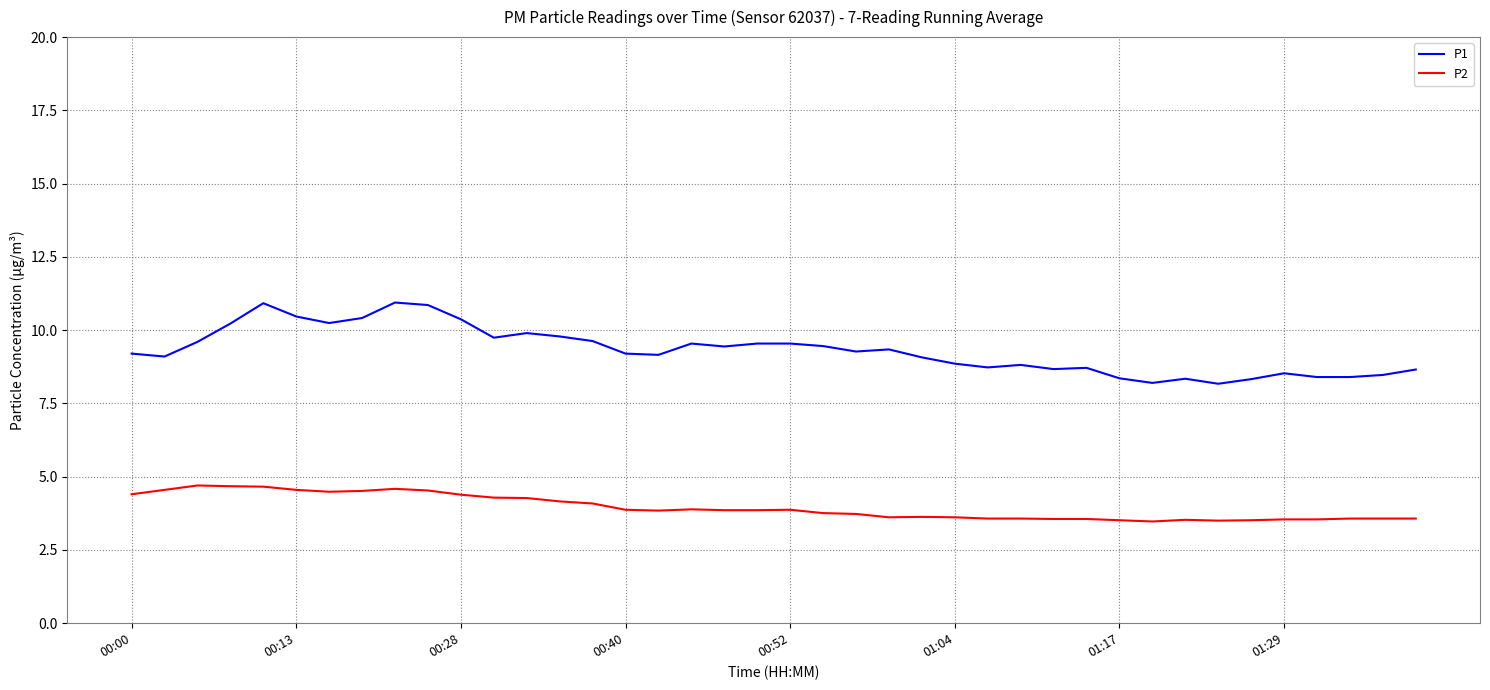

Which series has the largest total across all categories?

P1